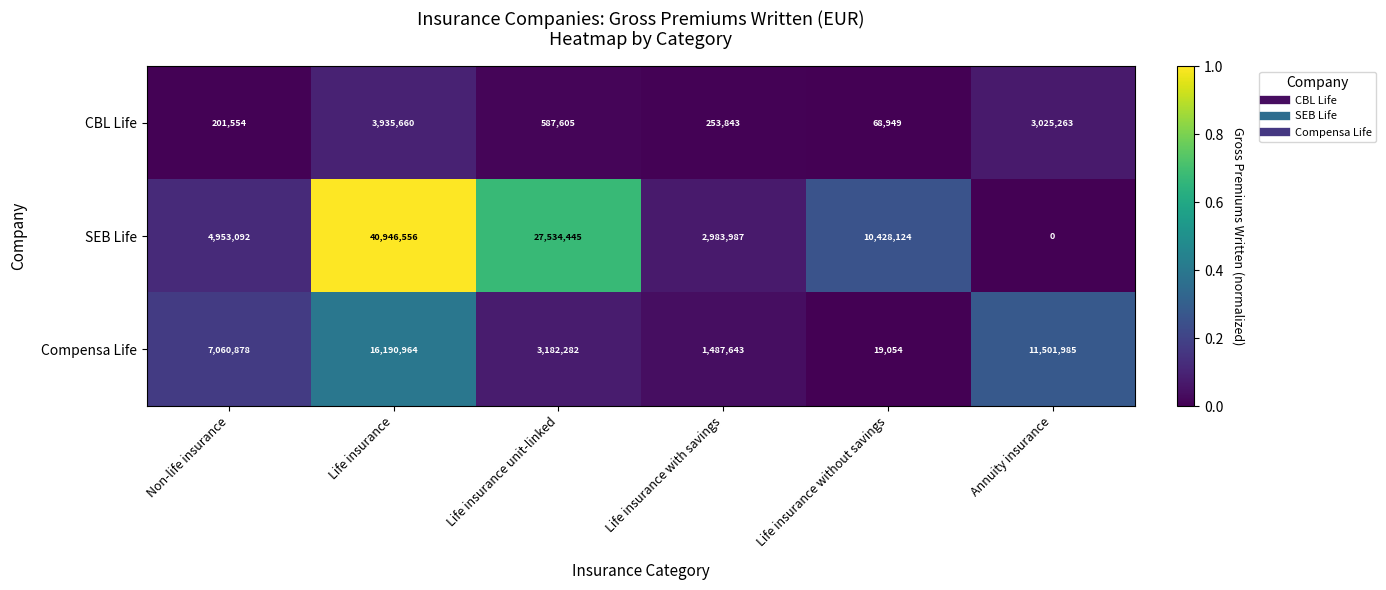

Reading right to left, what are all the values shown in this chart?

CBL Life: Annuity insurance=3025263	Life insurance without savings=68949	Life insurance with savings=253843	Life insurance unit-linked=587605	Life insurance=3935660	Non-life insurance=201554
SEB Life: Annuity insurance=0	Life insurance without savings=10428124	Life insurance with savings=2983987	Life insurance unit-linked=27534445	Life insurance=40946556	Non-life insurance=4953092
Compensa Life: Annuity insurance=11501985	Life insurance without savings=19054	Life insurance with savings=1487643	Life insurance unit-linked=3182282	Life insurance=16190964	Non-life insurance=7060878